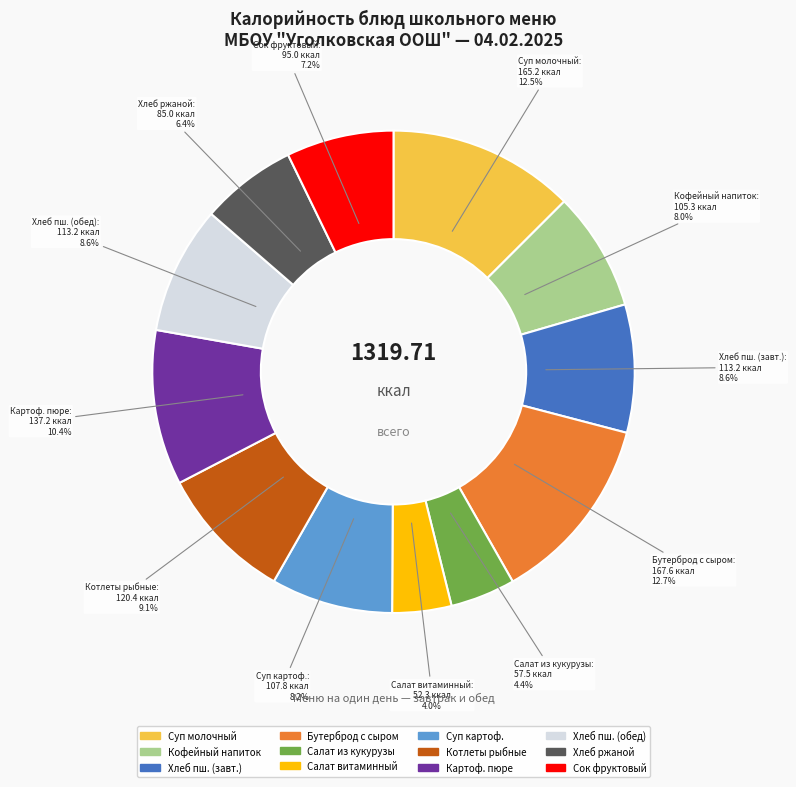

Does any single category account for the majority?

No